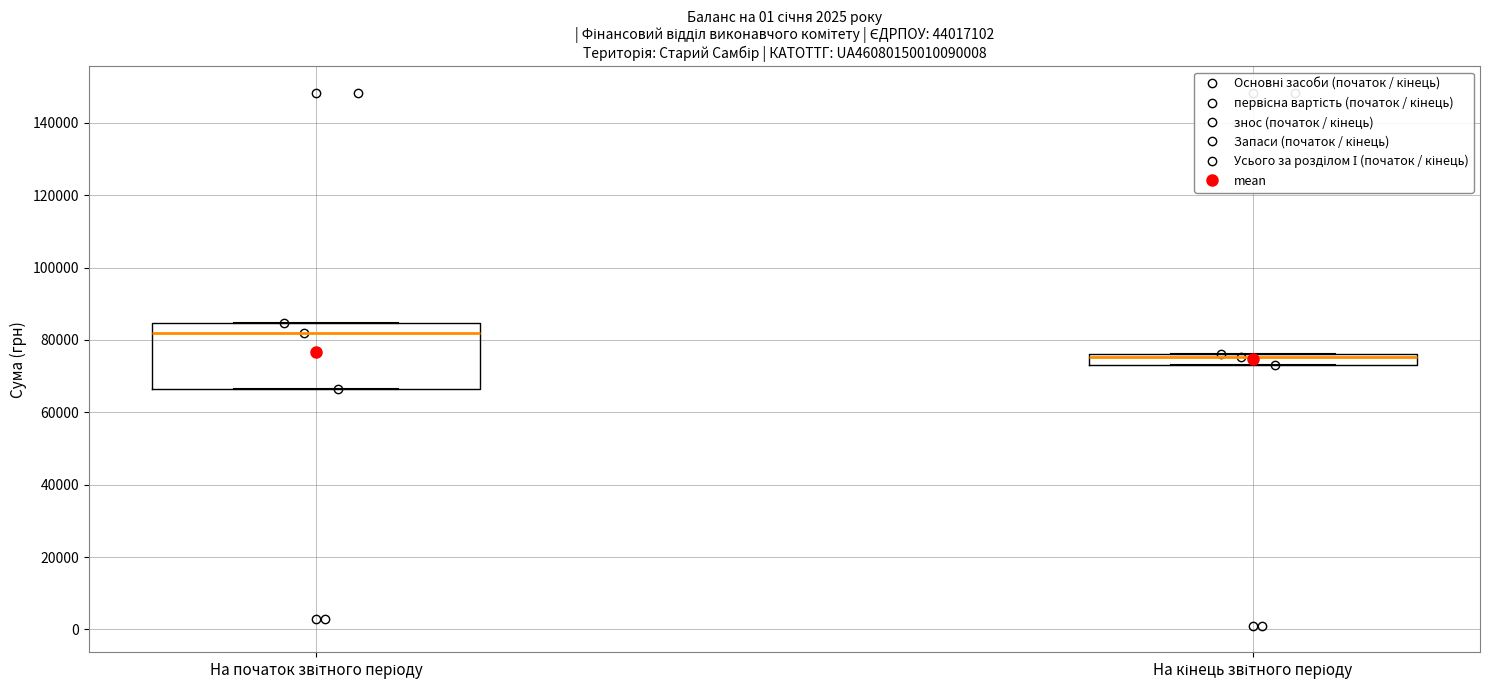

Reading left to right, transcribe this box plot: for each box, give where its median line is, the range the box spans, and where its two whiskers end, as read against the y-axis. The values are not printed on the chart, so give them approximately, as read against the axis.

На початок звітного періоду: median 82000, box 66000 to 84000, whiskers 66000 to 84000
На кінець звітного періоду: median 76000 (just below the box's upper edge), box 74000 to 76000, whiskers 74000 to 76000